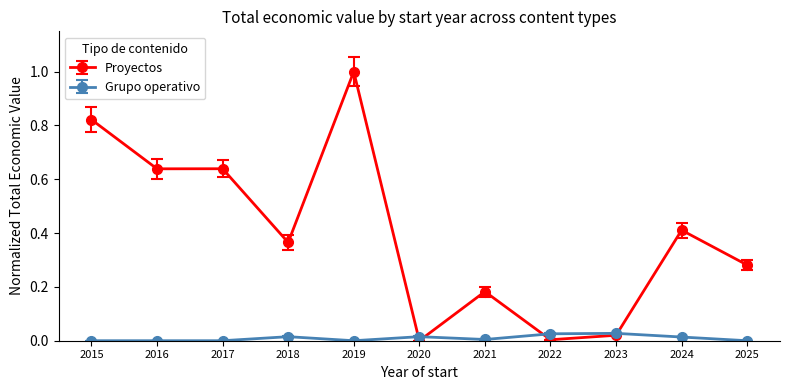

Which series changed the most between 2017 and 2018?

Proyectos